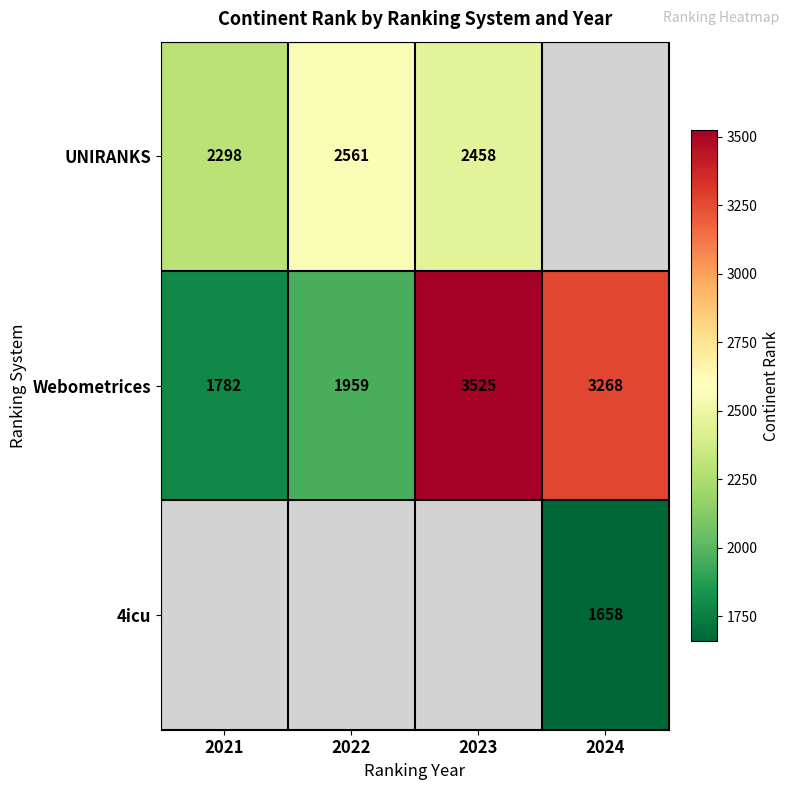

The UNIRANKS series shows 3475 at 2021. True or false?

False